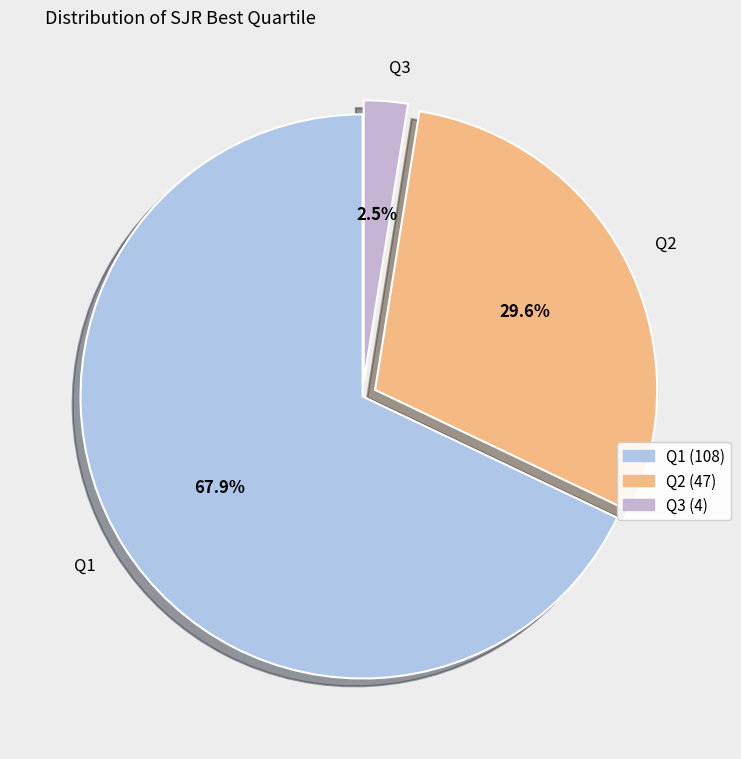

To the nearest percent, what percentage of the pie is Q1?

68%